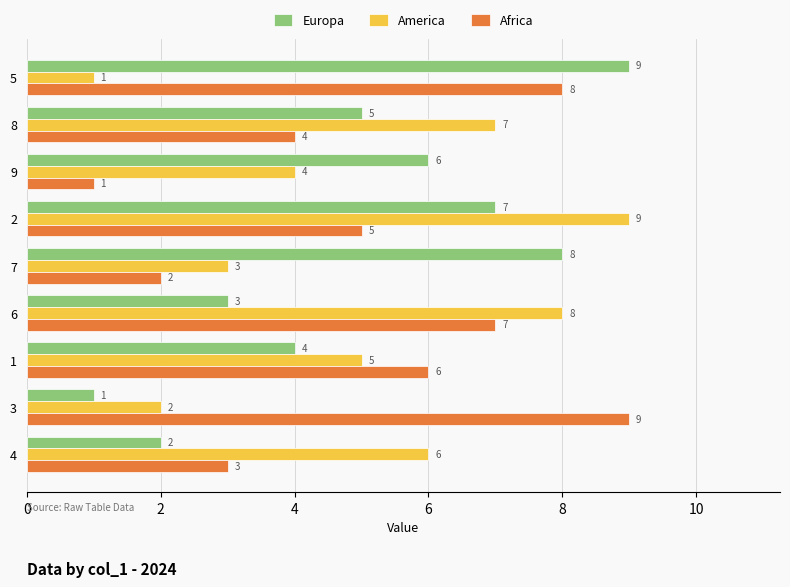

What is the sum of all Africa values?

45